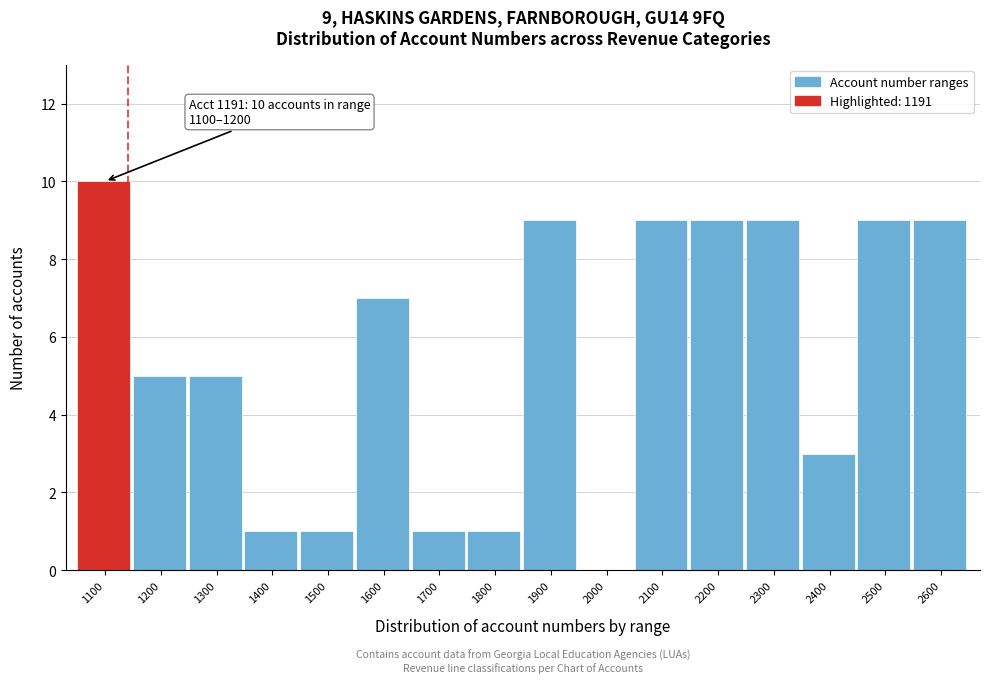

Reading right to left, transcribe all the data shown in this chart.

2600=9	2500=9	2400=3	2300=9	2200=9	2100=9	2000=0	1900=9	1800=1	1700=1	1600=7	1500=1	1400=1	1300=5	1200=5	1100=10